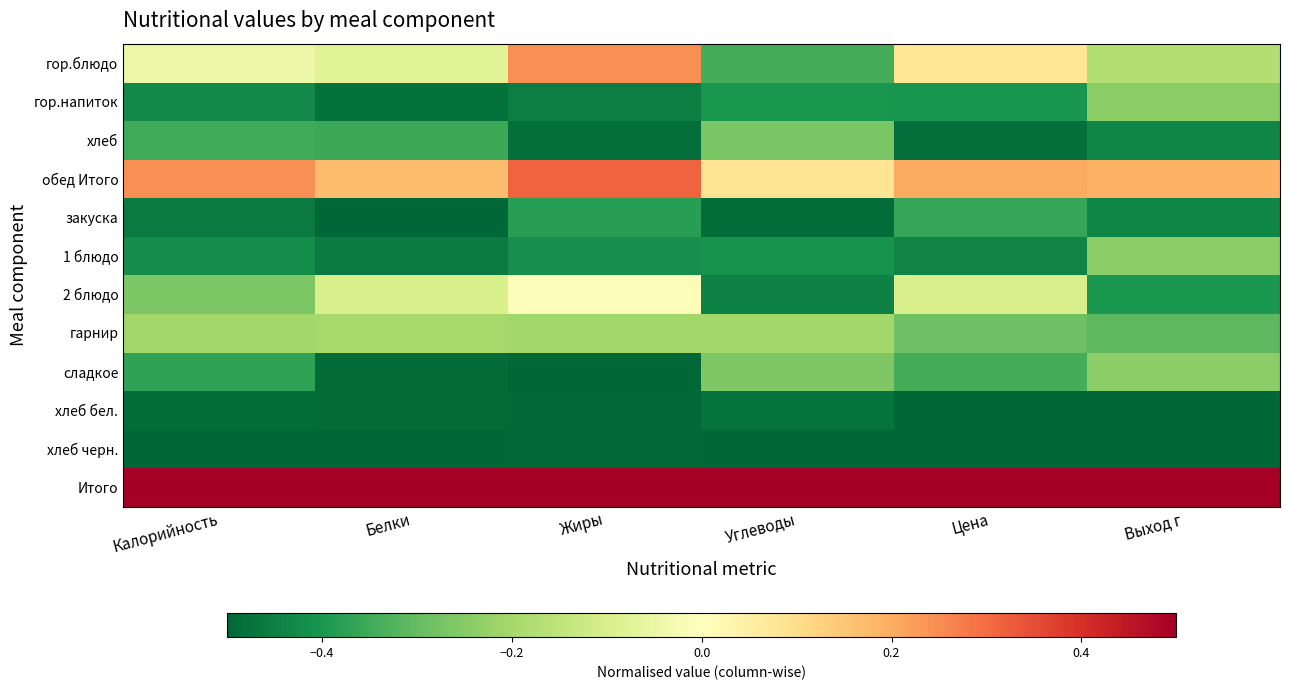

At which category is the sum across all series the highest?

Жиры